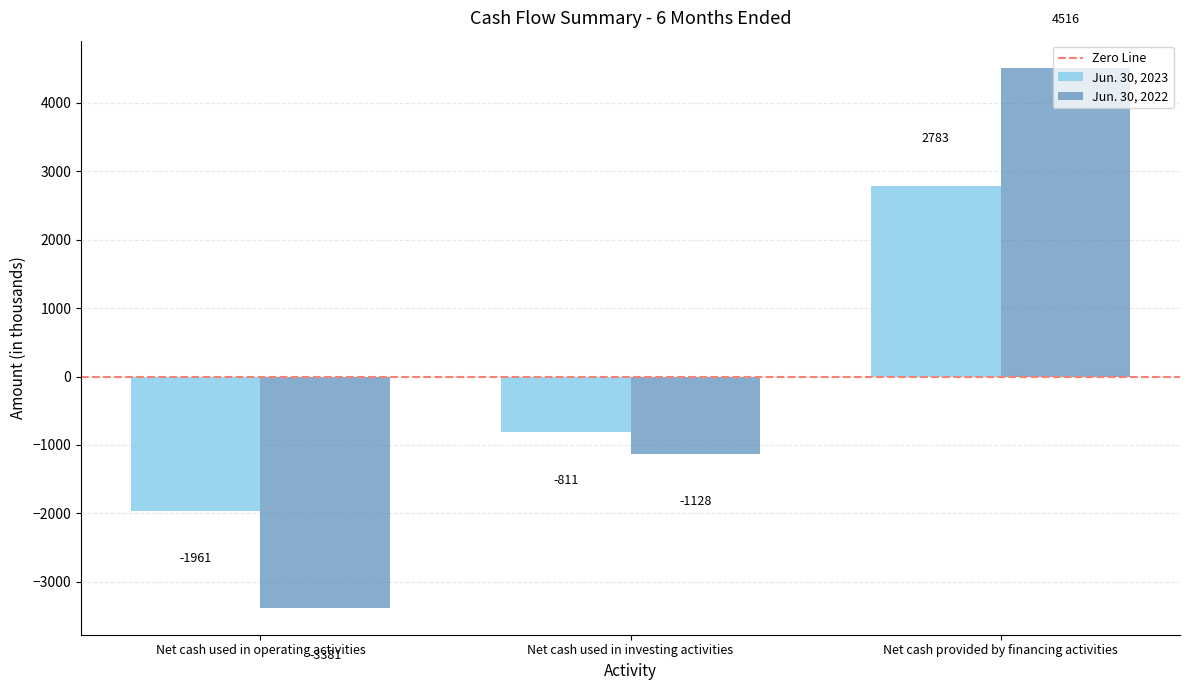

Reading left to right, transcribe all the data shown in this chart.

Jun. 30, 2023: -1961	-811	2783
Jun. 30, 2022: -3381	-1128	4516